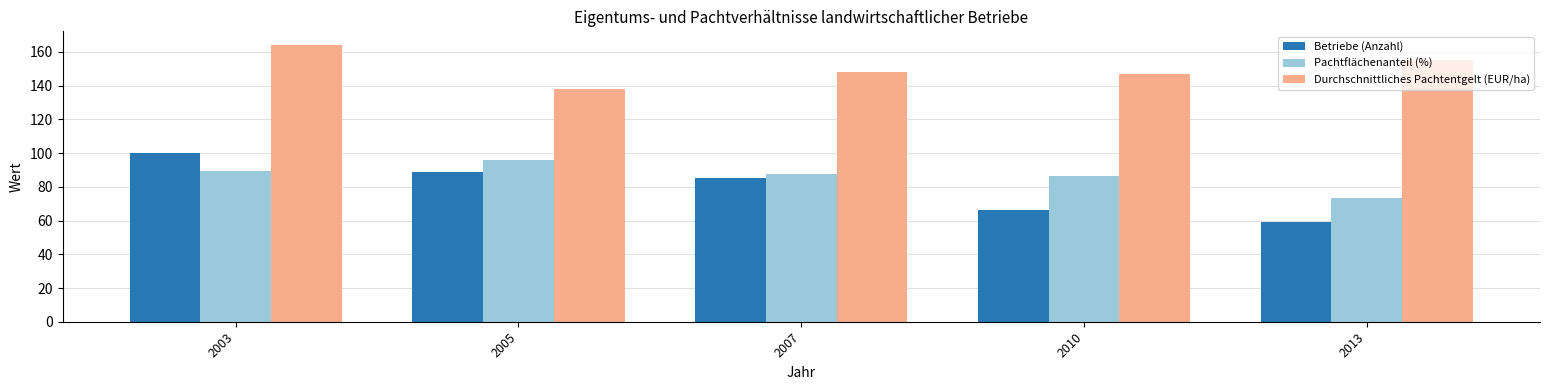

Which label corresponds to the smallest value in the chart?

2013